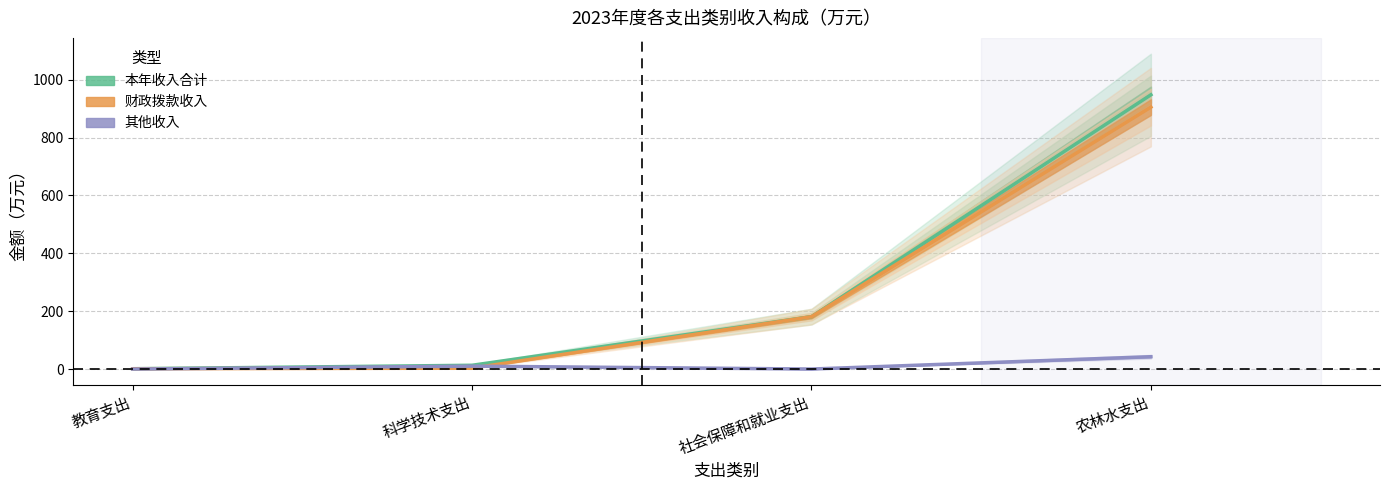

How many lines are shown in the chart?

3